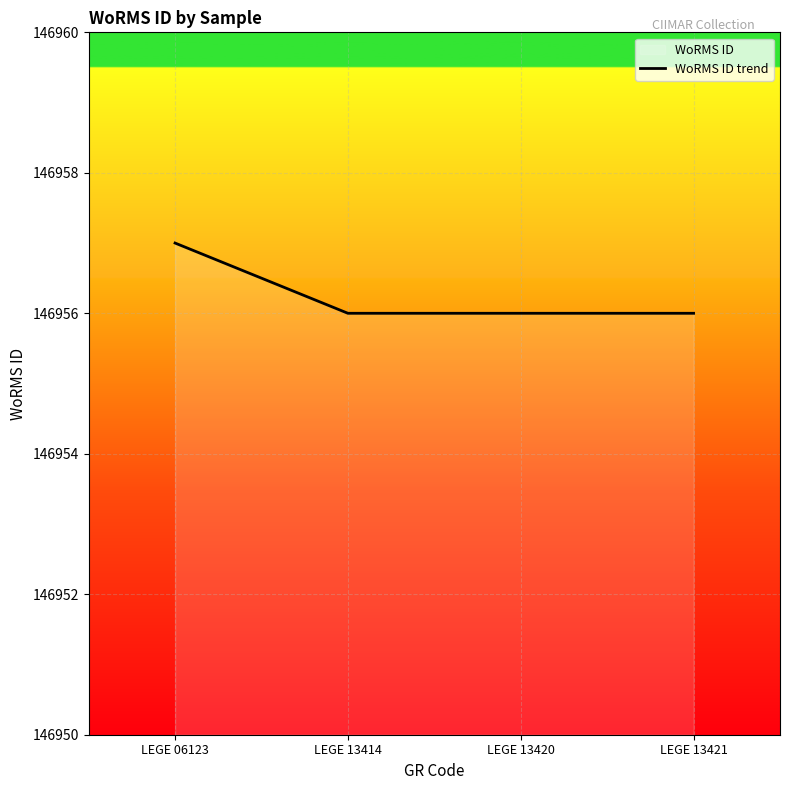

What is the maximum value shown in the chart?

146957